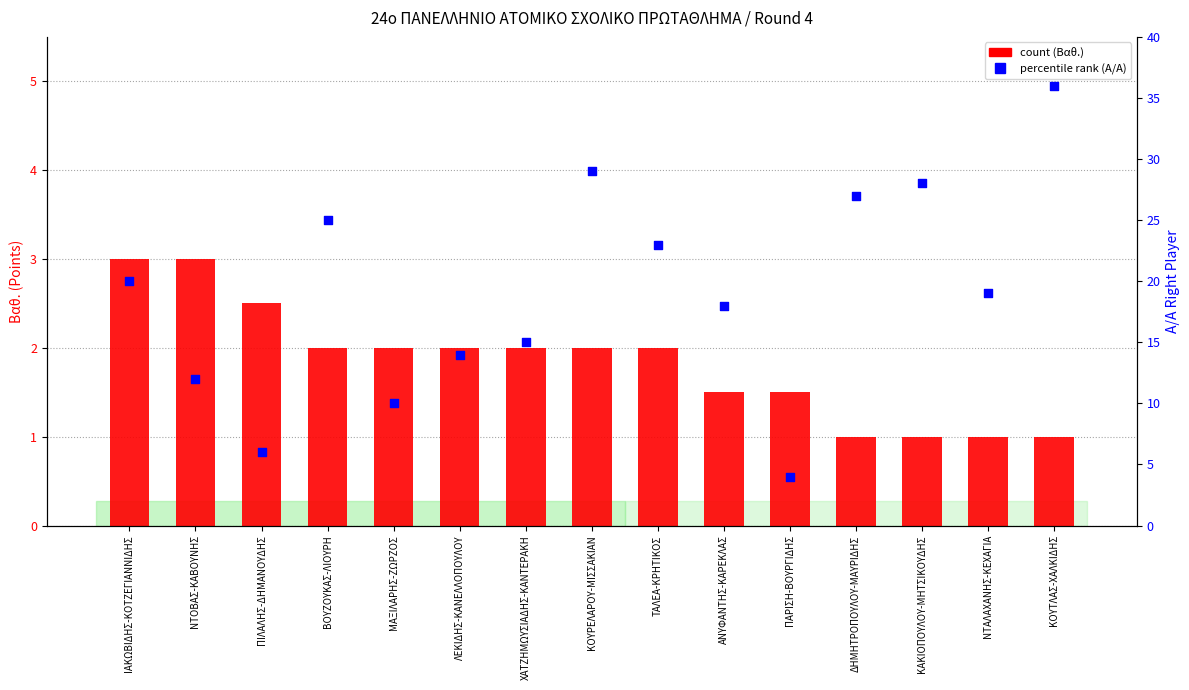

Is the value of count (Βαθ.) at ΔΗΜΗΤΡΟΠΟΥΛΟΥ-ΜΑΥΡΙΔΗΣ greater than the value of percentile rank (Α/Α) at ΝΤΟΒΑΣ-ΚΑΒΟΥΝΗΣ?

No